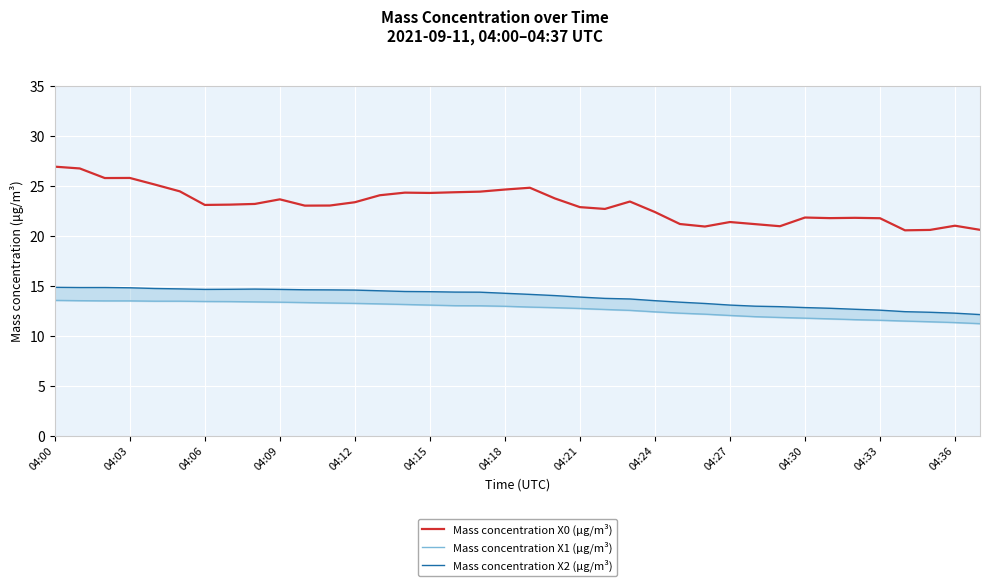

True or false: Mass concentration X0 (μg/m³) has a value of 23.4 at 04:12.

True